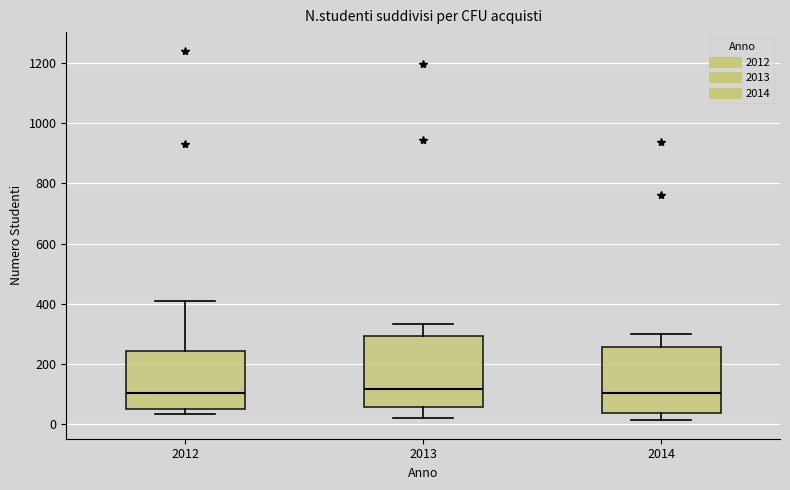

Reading left to right, transcribe this box plot: for each box, give where its median line is, the range the box spans, and where its two whiskers end, as read against the y-axis. The values are not printed on the chart, so give them approximately, as read against the axis.

2012: median 100, box 60 to 240, whiskers 40 to 400
2013: median 120, box 60 to 300, whiskers 20 to 340
2014: median 100, box 40 to 260, whiskers 20 to 300